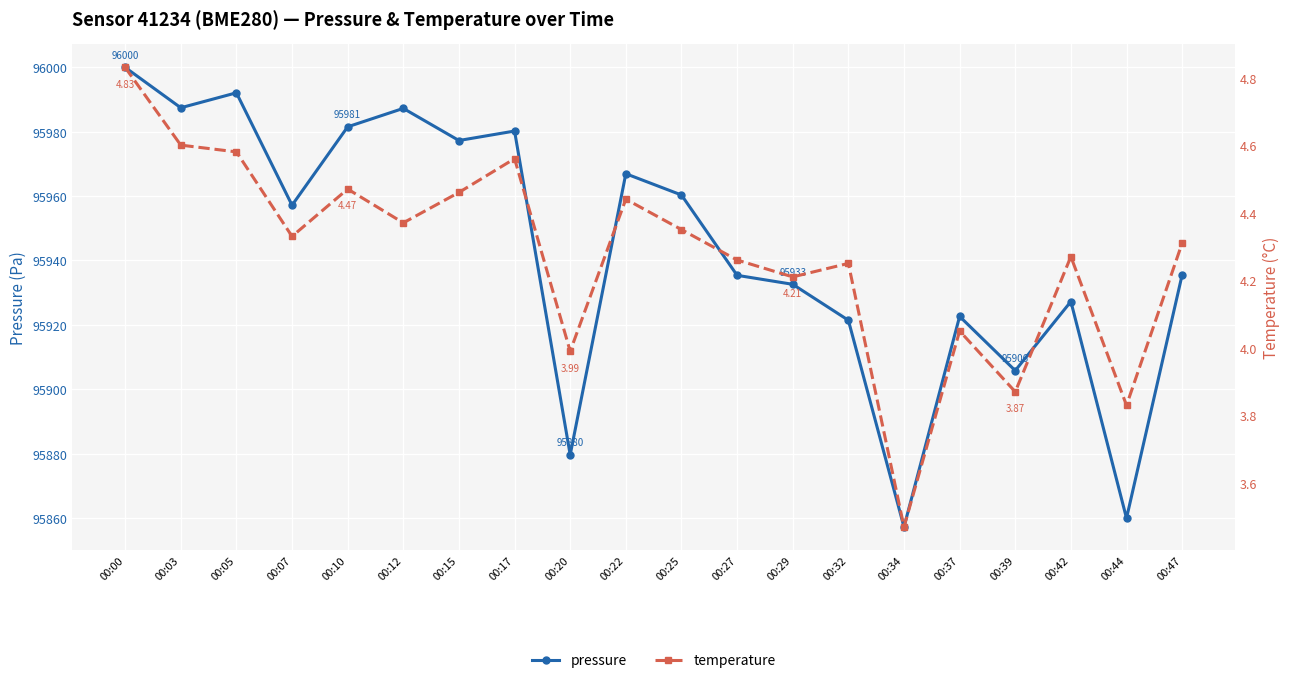

Reading right to left, transcribe all the data shown in this chart.

pressure: 00:47=95935.5	00:44=95860.0	00:42=95927.2	00:39=95905.8	00:37=95922.6	00:34=95857.3	00:32=95921.4	00:29=95932.6	00:27=95935.4	00:25=95960.3	00:22=95966.9	00:20=95879.7	00:17=95980.2	00:15=95977.2	00:12=95987.2	00:10=95981.5	00:07=95957.1	00:05=95992.0	00:03=95987.4	00:00=95999.9
temperature: 00:47=4.3	00:44=3.8	00:42=4.3	00:39=3.9	00:37=4.0	00:34=3.5	00:32=4.2	00:29=4.2	00:27=4.3	00:25=4.3	00:22=4.4	00:20=4.0	00:17=4.6	00:15=4.5	00:12=4.4	00:10=4.5	00:07=4.3	00:05=4.6	00:03=4.6	00:00=4.8